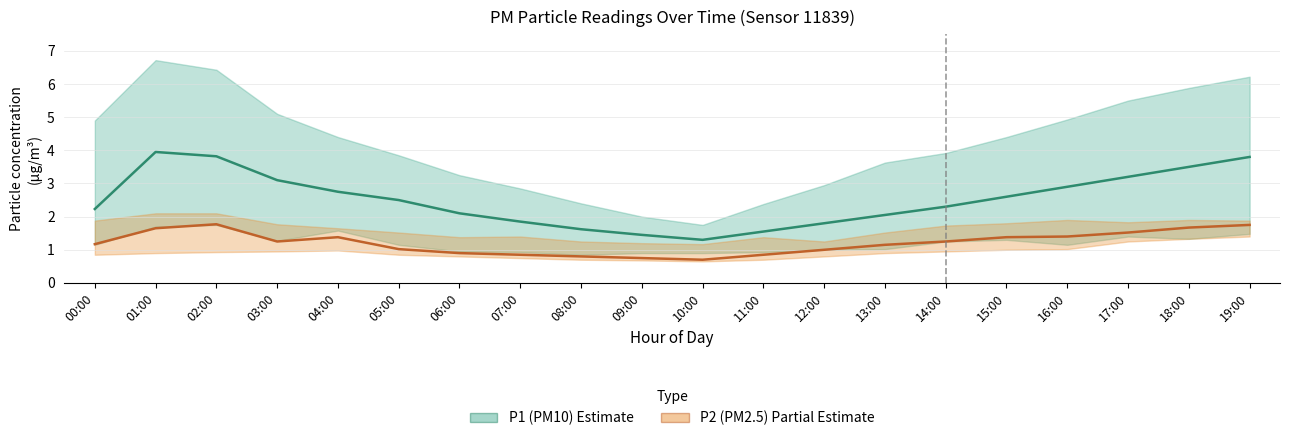

The P1 (PM10) mean series shows 2.5 at 05:00. True or false?

True